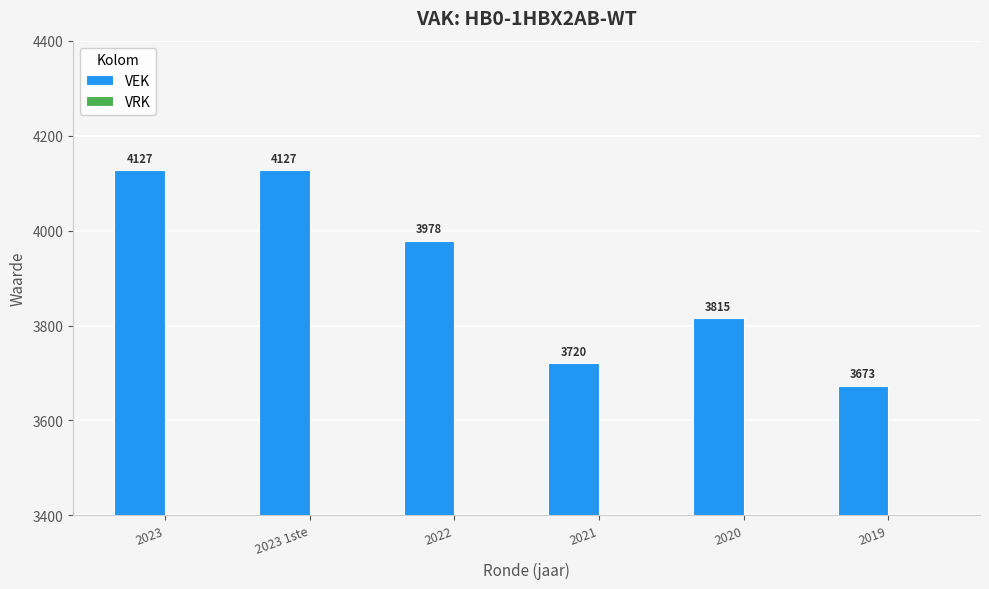

What is the label of the 5th bar from the left?

2020